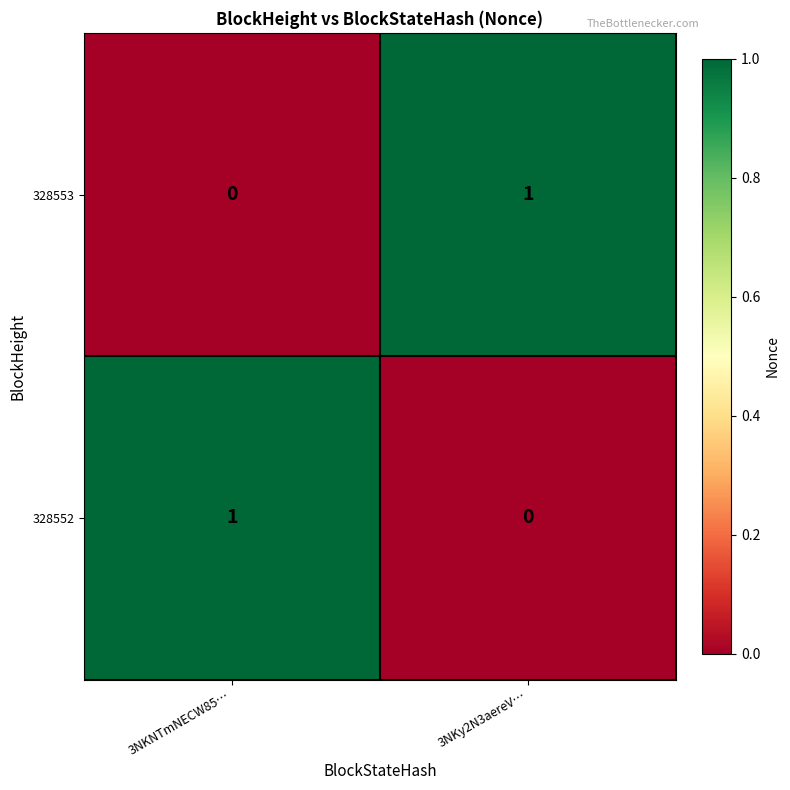

How many positive values does the 328553 series have?

1